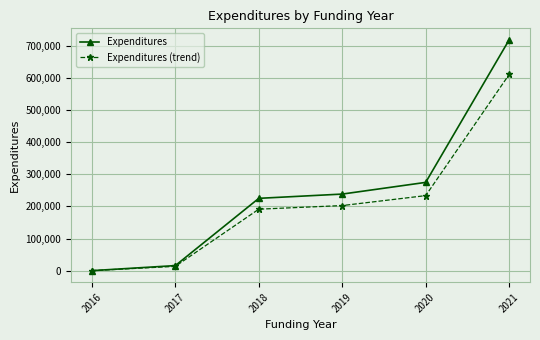

True or false: Expenditures has a value of 225148.0 at 2018.

True